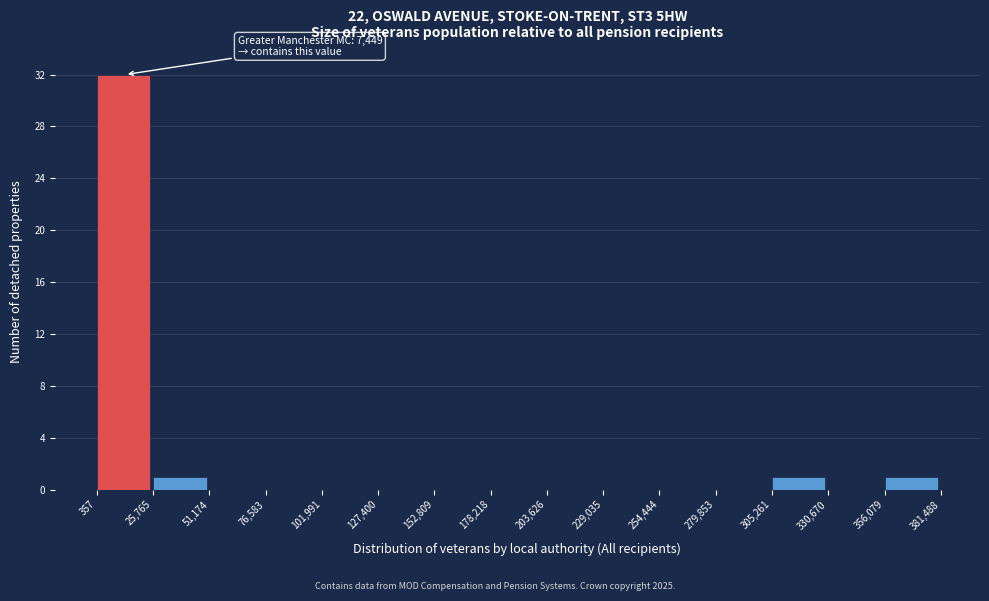

Over which range of the x-axis is the bar tallest?

357 to 25,765